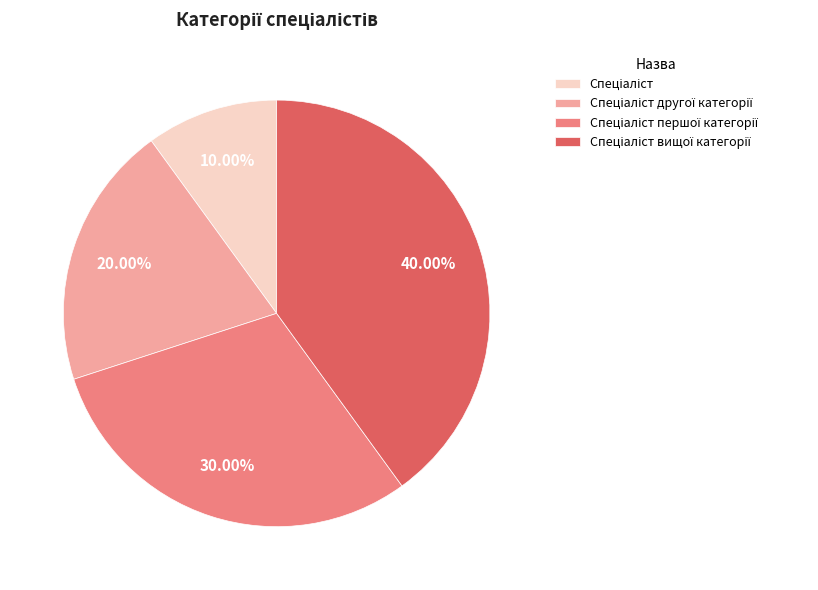

How many slices are in this pie chart?

4